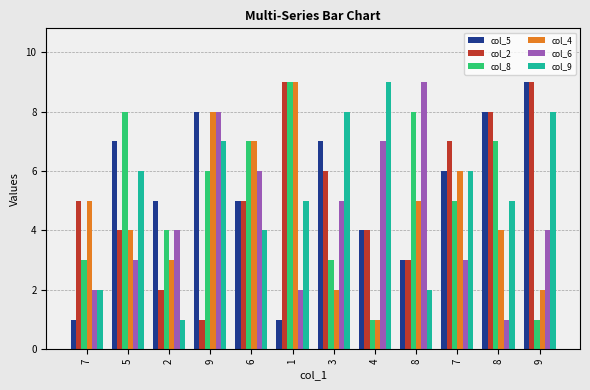

Rank the series at 6 from highest to lowest value.

col_8, col_4, col_6, col_5, col_2, col_9